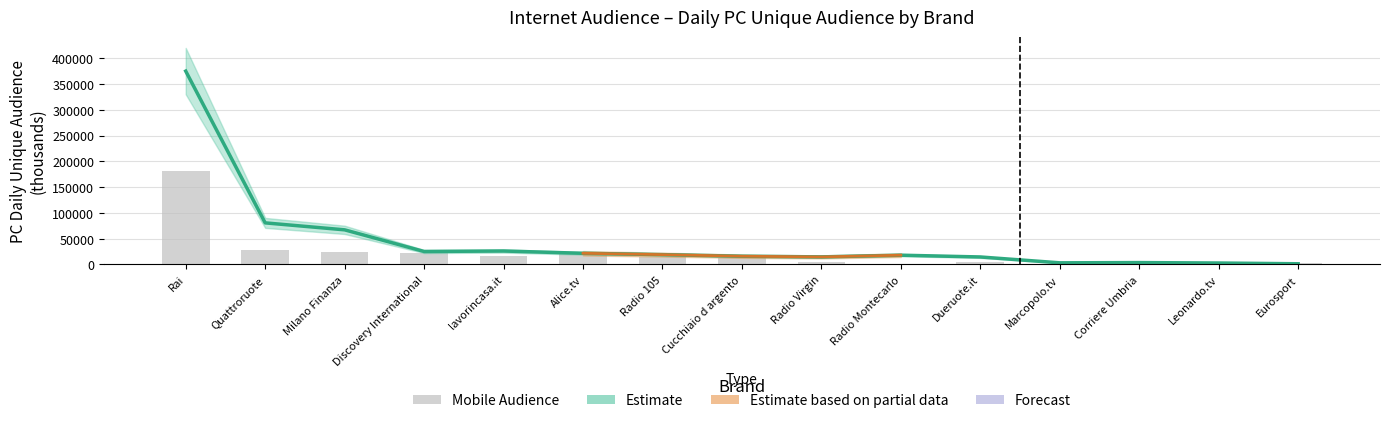

At which label is the value closest to 90729?

Quattroruote